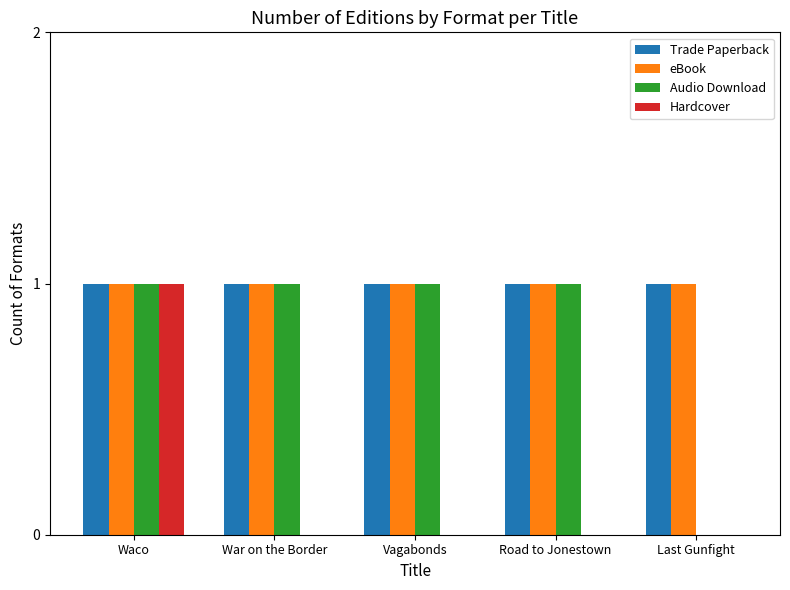

At which label is Audio Download closest to 0?

Last Gunfight